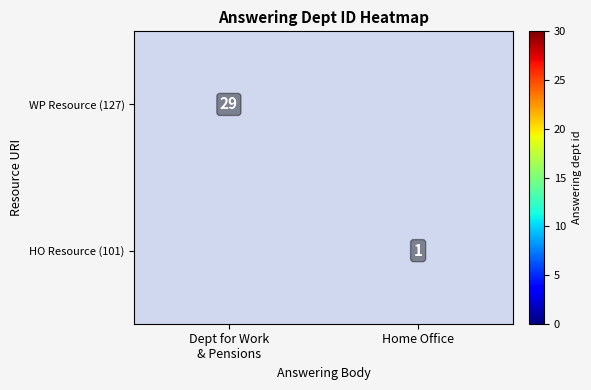

At which category is the sum across all series the highest?

Dept for Work
& Pensions